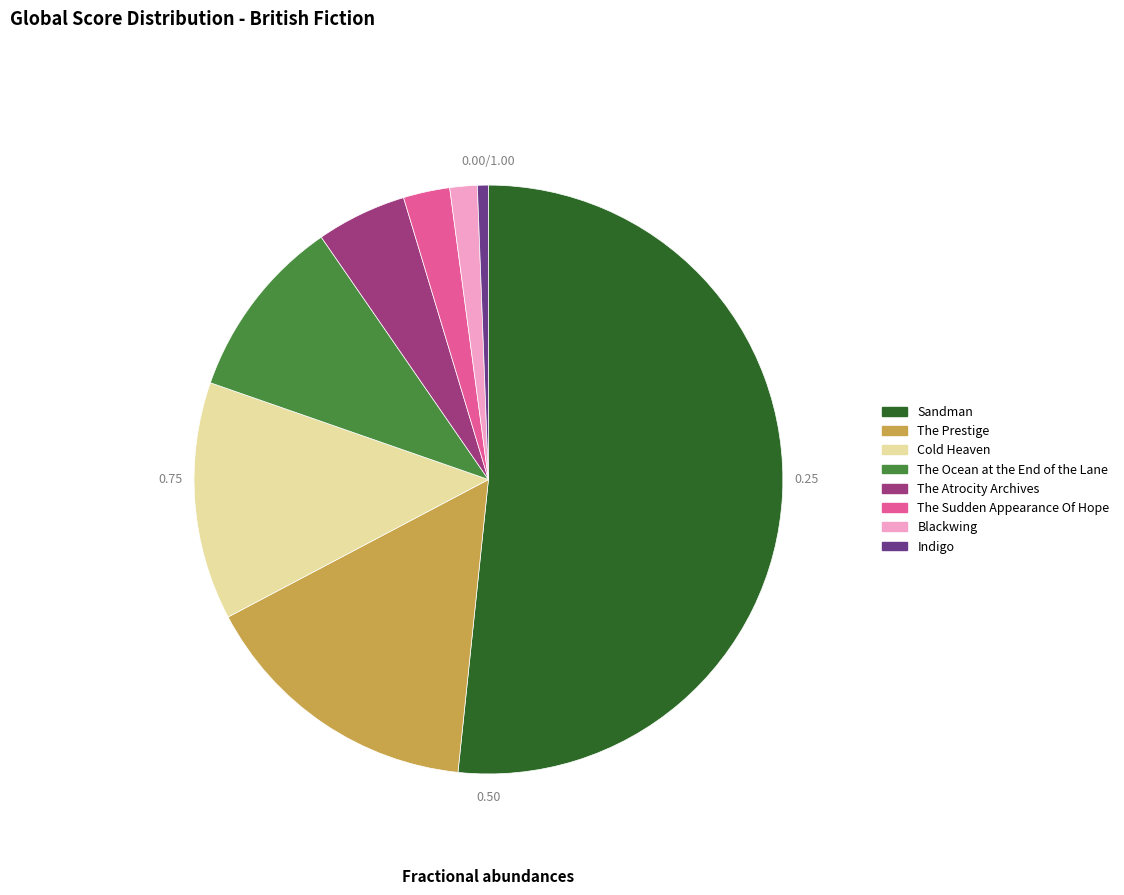

Does Cold Heaven account for over 50% of the chart?

No